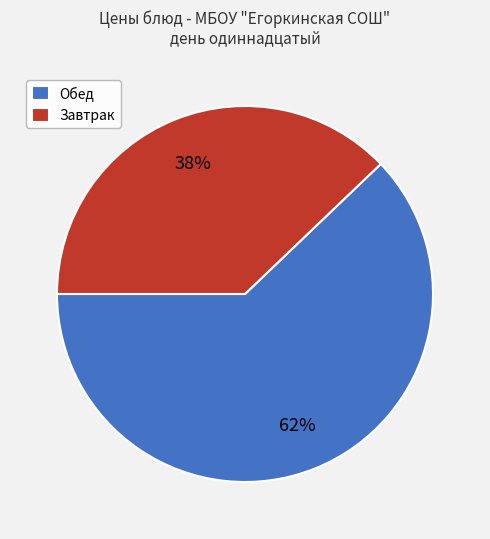

Do Завтрак and Обед together represent more than half of the pie?

Yes